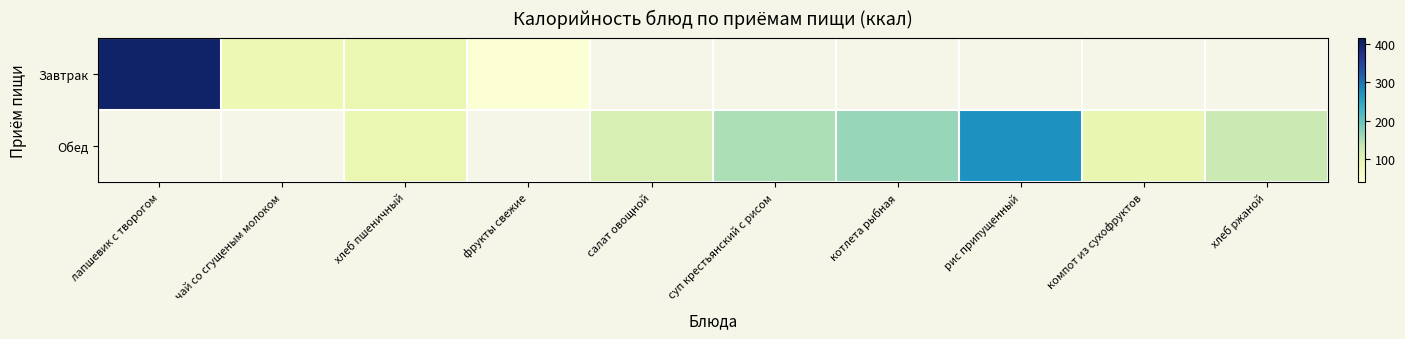

Which series changed the most between котлета рыбная and рис припущенный?

Обед